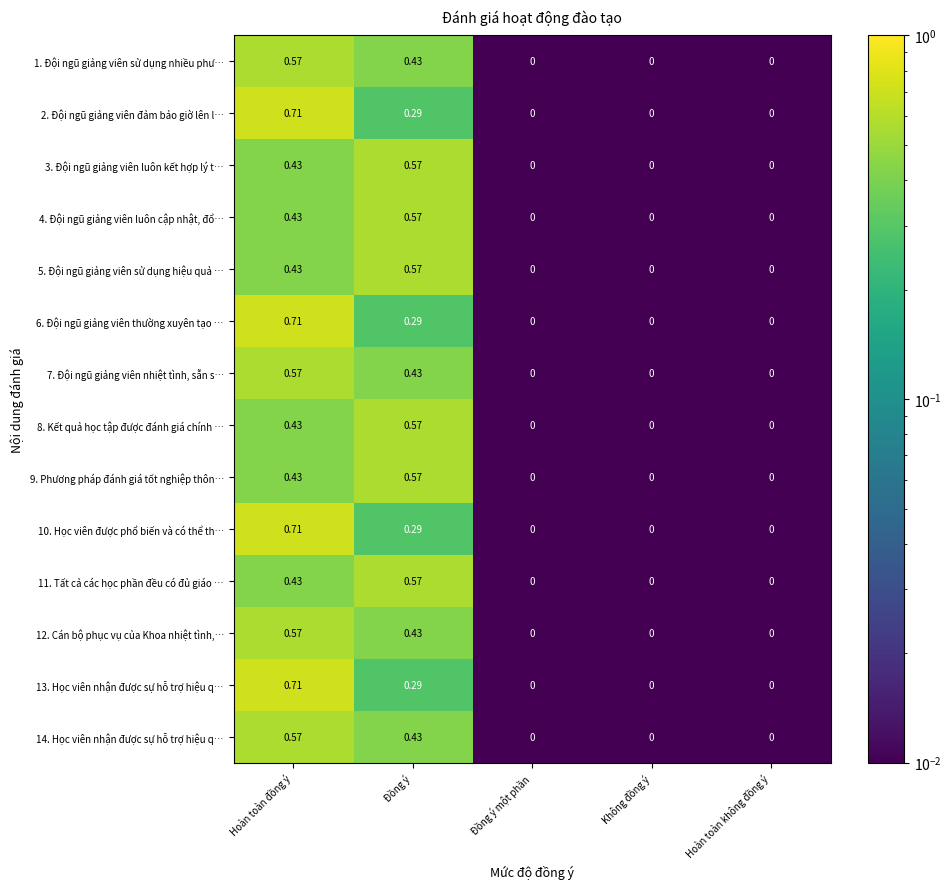

Is the value of 1. Đội ngũ giảng viên sử dụng nhiều phư… at Hoàn toàn đồng ý greater than the value of 3. Đội ngũ giảng viên luôn kết hợp lý t… at Không đồng ý?

Yes